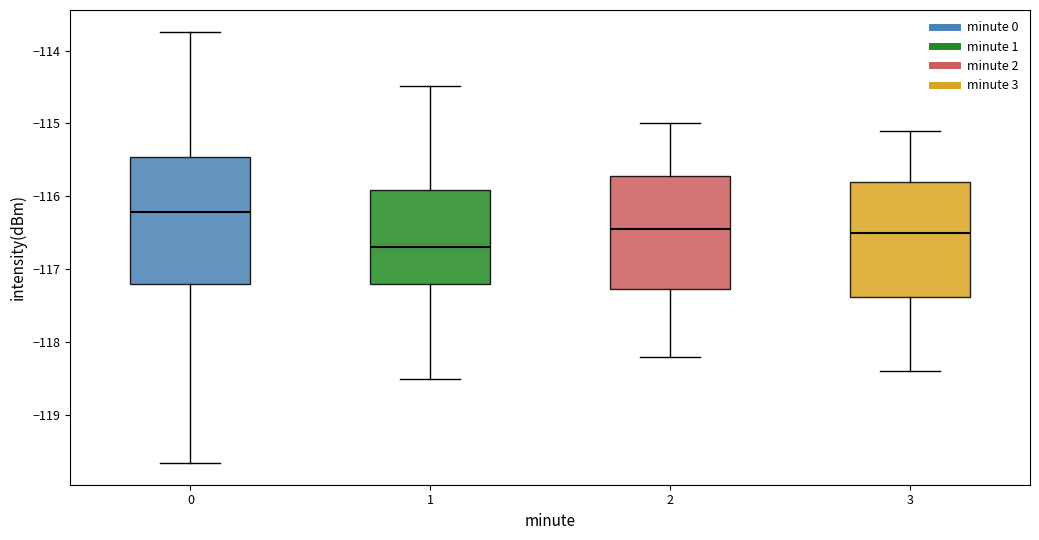

Reading left to right, transcribe this box plot: for each box, give where its median line is, the range the box spans, and where its two whiskers end, as read against the y-axis. The values are not printed on the chart, so give them approximately, as read against the axis.

0: median -116.2, box -117.2 to -115.5, whiskers -119.7 to -113.7
1: median -116.7, box -117.2 to -115.9, whiskers -118.5 to -114.5
2: median -116.4, box -117.3 to -115.7, whiskers -118.2 to -115.0
3: median -116.5, box -117.4 to -115.8, whiskers -118.4 to -115.1